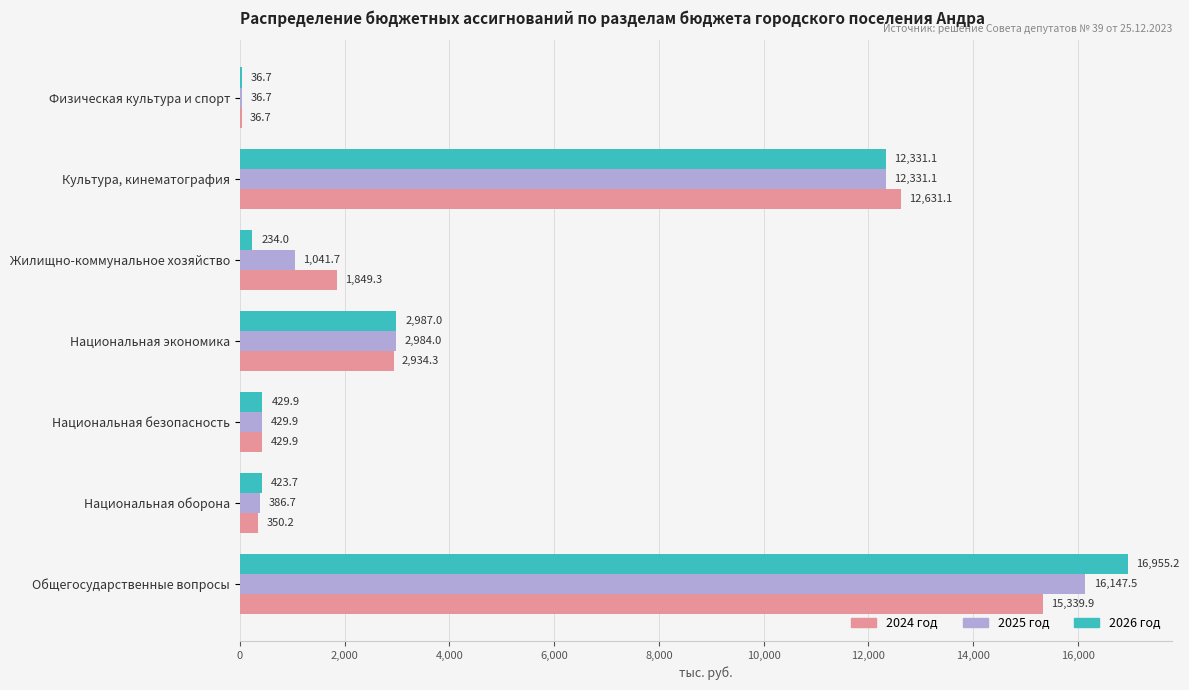

Where is 2026 год nearest to the value 8495?

Культура, кинематография